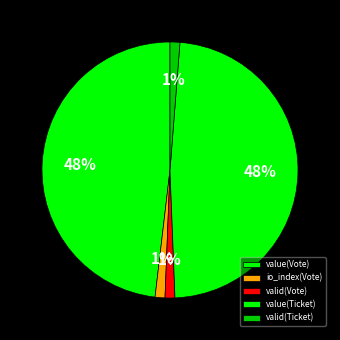

How many slices are in this pie chart?

5